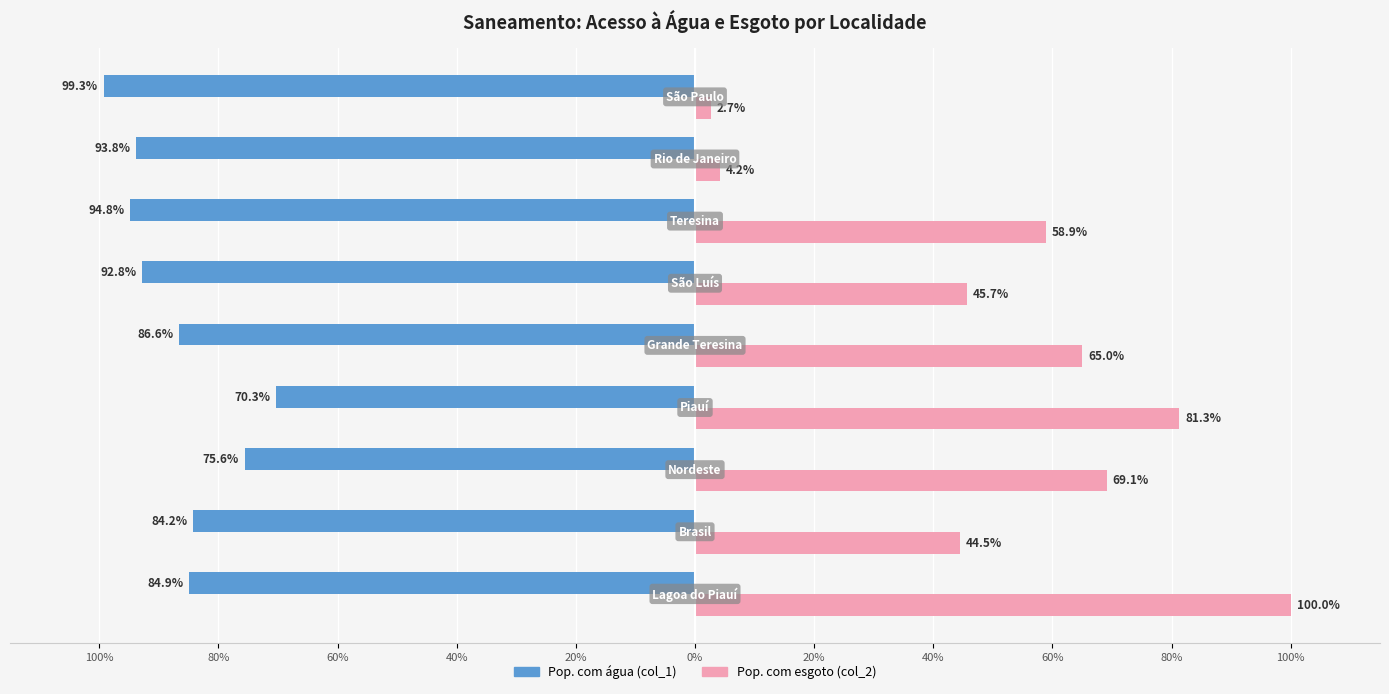

What are all the series names shown in the legend?

Pop. com água (col_1), Pop. com esgoto (col_2)